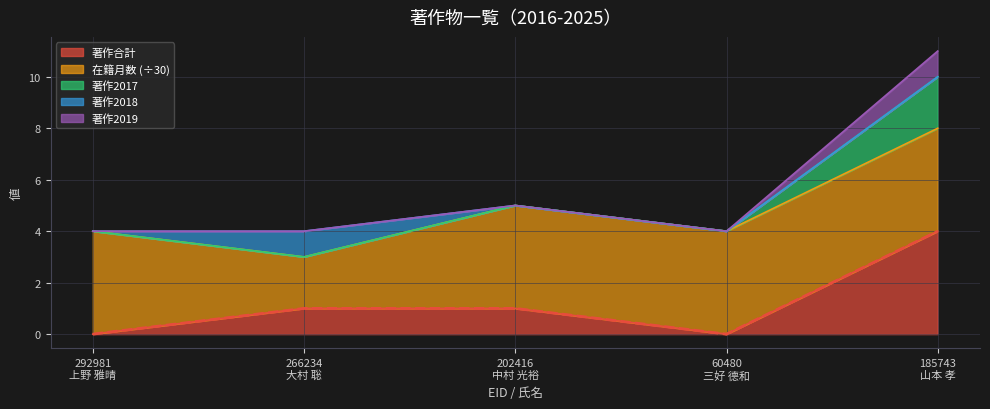

What is the maximum value for 著作合計?

4